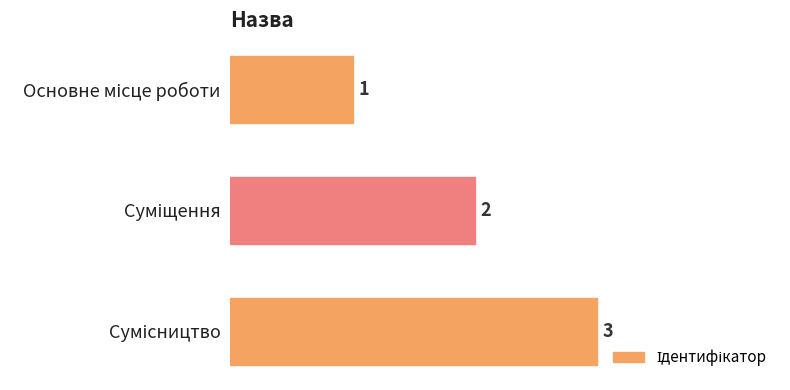

Count the values in the range 1 to 3.

3